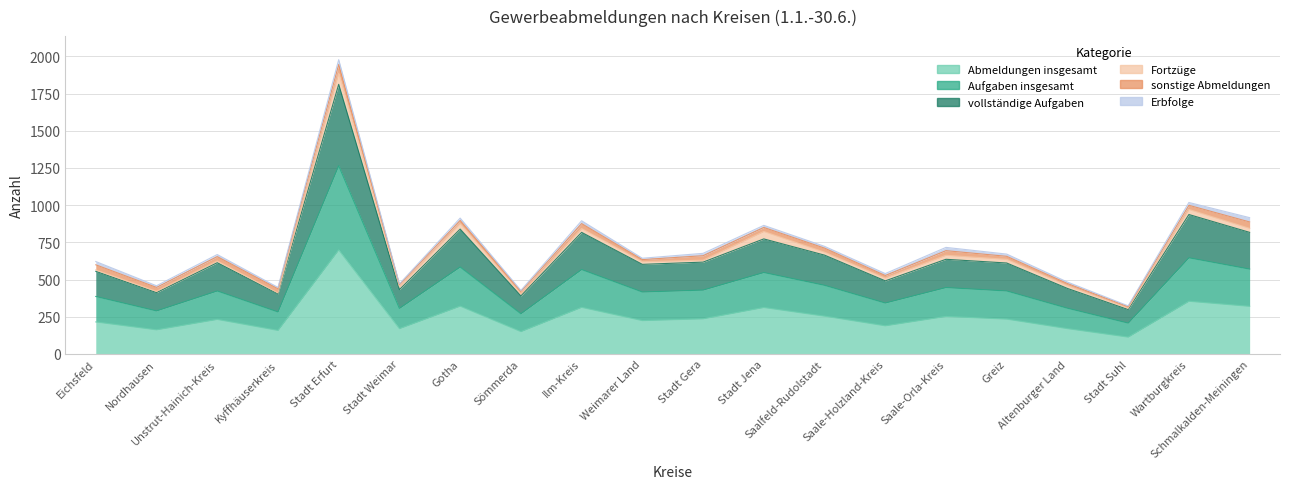

Is the value of Aufgaben insgesamt at Nordhausen greater than the value of vollständige Aufgaben at Stadt Weimar?

Yes